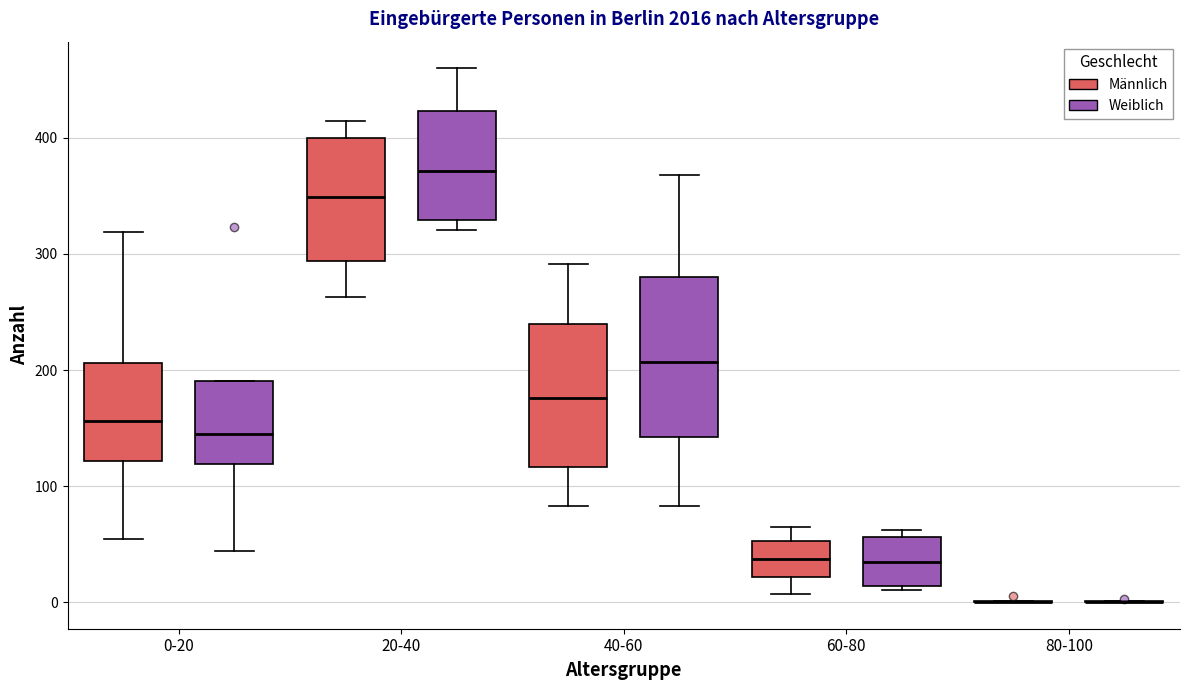

Reading left to right, transcribe this box plot: for each box, give where its median line is, the range the box spans, and where its two whiskers end, as read against the y-axis. The values are not printed on the chart, so give them approximately, as read against the axis.

0-20 (Männlich): median 160, box 120 to 210, whiskers 50 to 320
0-20 (Weiblich): median 150, box 120 to 190, whiskers 40 to 190
20-40 (Männlich): median 350, box 290 to 400, whiskers 260 to 420
20-40 (Weiblich): median 370, box 330 to 420, whiskers 320 to 460
40-60 (Männlich): median 180, box 120 to 240, whiskers 80 to 290
40-60 (Weiblich): median 210, box 140 to 280, whiskers 80 to 370
60-80 (Männlich): median 40, box 20 to 50, whiskers 10 to 70
60-80 (Weiblich): median 30, box 10 to 60, whiskers 10 (just below the box's lower edge) to 60 (just above the box's upper edge)
80-100 (Männlich): box collapsed to a line at 0, whiskers 0 to 0
80-100 (Weiblich): box collapsed to a line at 0, whiskers 0 to 0